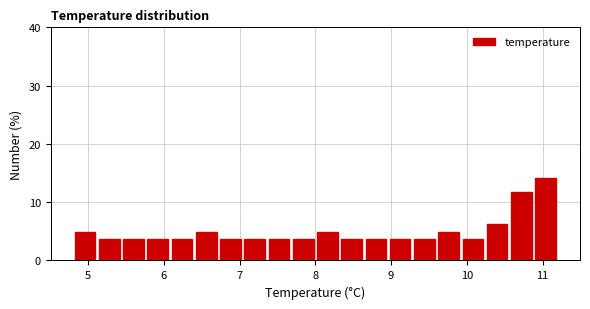

Read against the x-axis, roughly where is the centre of the tallest bar?

11.0